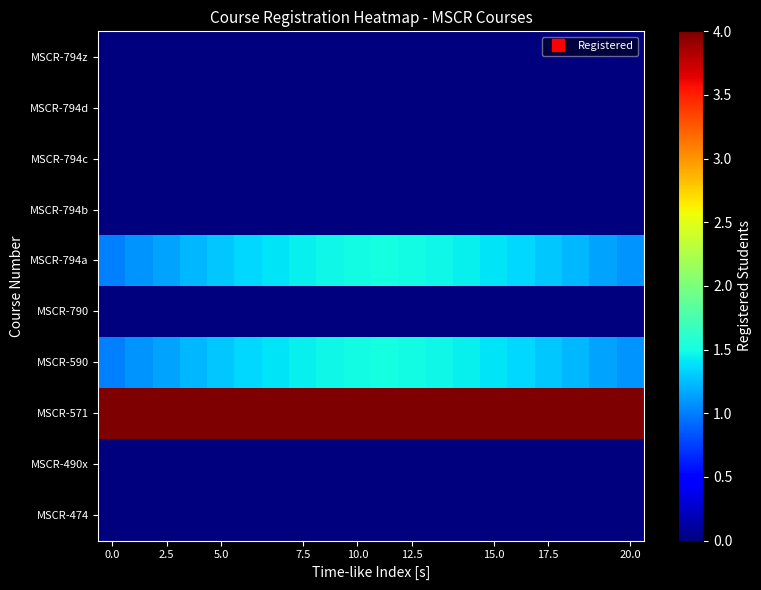

How many categories are shown in the chart?

20